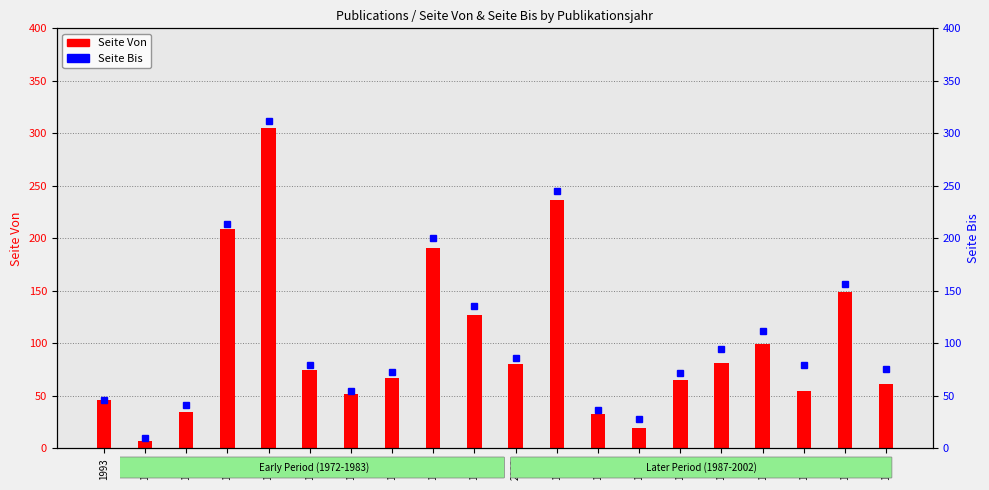

At how many categories does at least one series exceed 153?

5